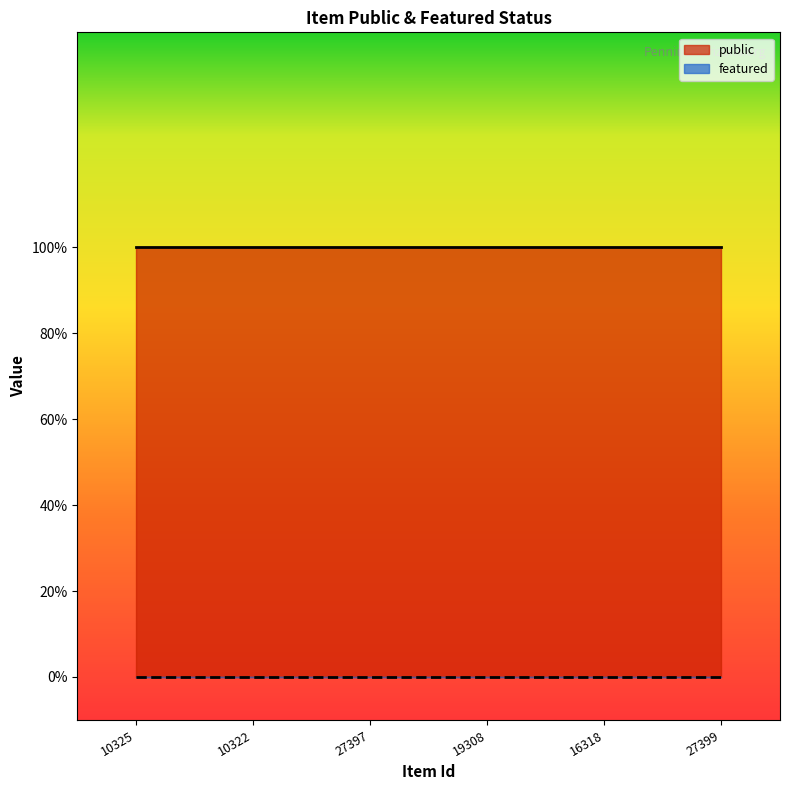

Reading left to right, list all the values displayed in this chart.

public: 10325=1	10322=1	27397=1	19308=1	16318=1	27399=1
featured: 10325=0	10322=0	27397=0	19308=0	16318=0	27399=0